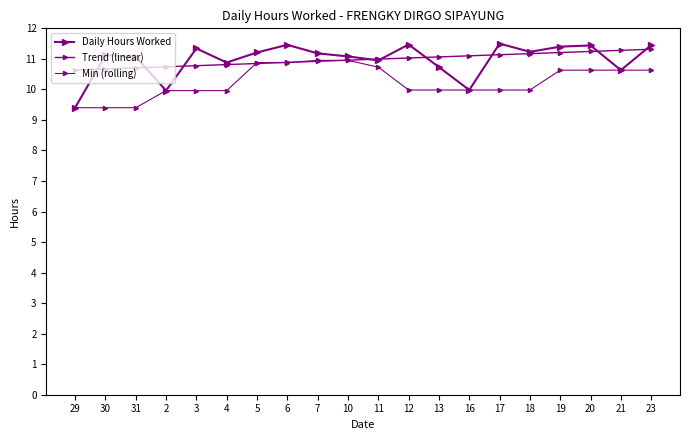

What value does the Daily Hours Worked series have at 4?

10.9